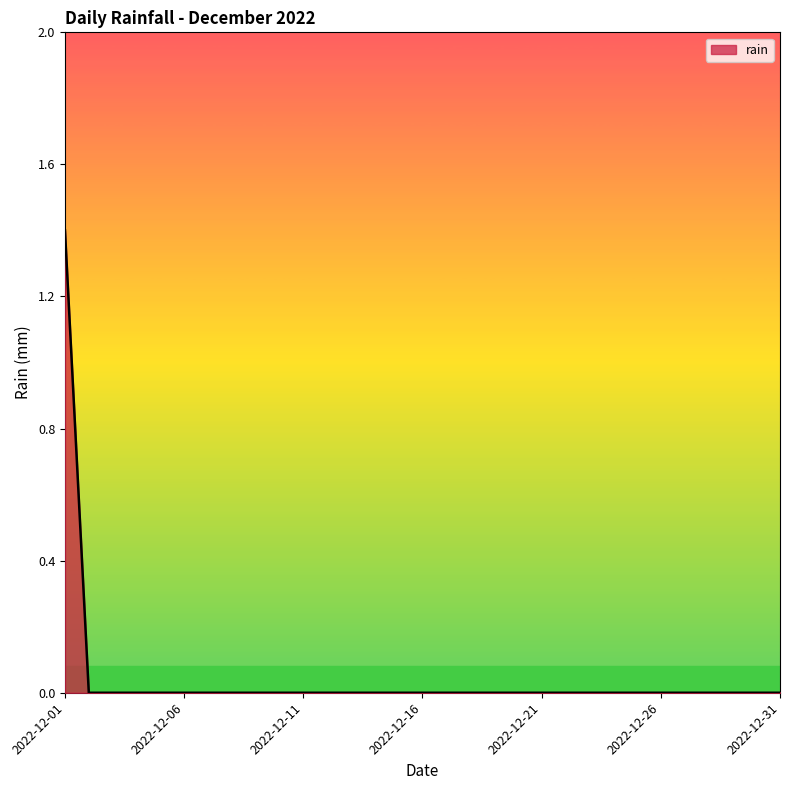

What is the difference between the maximum and minimum values?

1.4